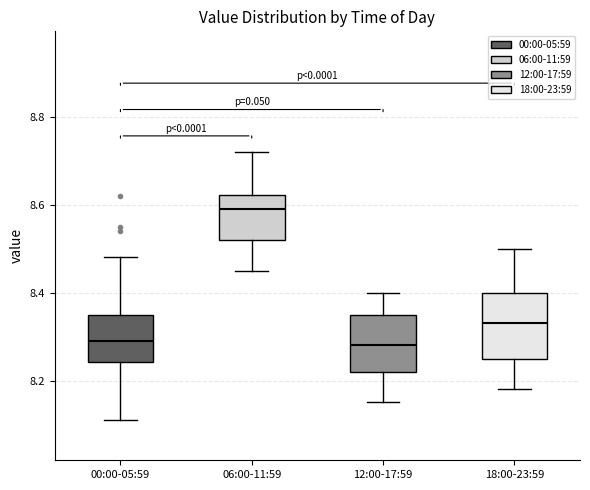

Reading left to right, transcribe this box plot: for each box, give where its median line is, the range the box spans, and where its two whiskers end, as read against the y-axis. The values are not printed on the chart, so give them approximately, as read against the axis.

00:00-05:59: median 8.30, box 8.24 to 8.36, whiskers 8.12 to 8.48
06:00-11:59: median 8.60, box 8.52 to 8.62, whiskers 8.46 to 8.72
12:00-17:59: median 8.28, box 8.22 to 8.36, whiskers 8.16 to 8.40
18:00-23:59: median 8.34, box 8.26 to 8.40, whiskers 8.18 to 8.50